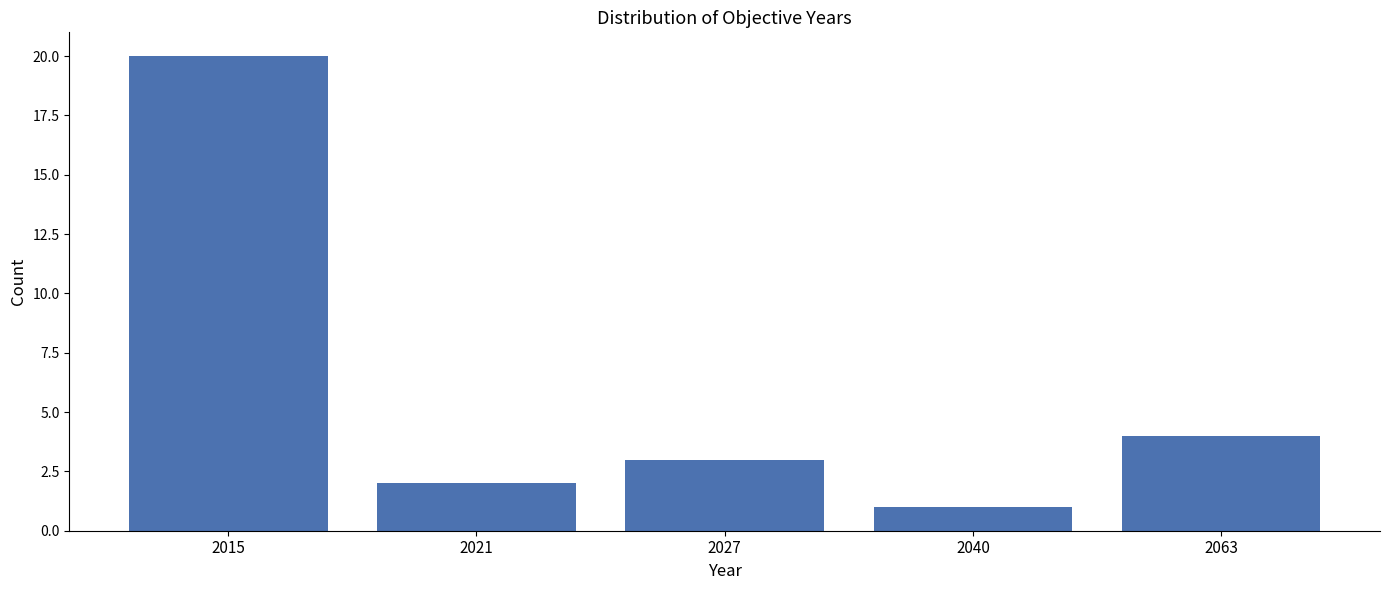

Reading left to right, transcribe all the data shown in this chart.

2015=20	2021=2	2027=3	2040=1	2063=4